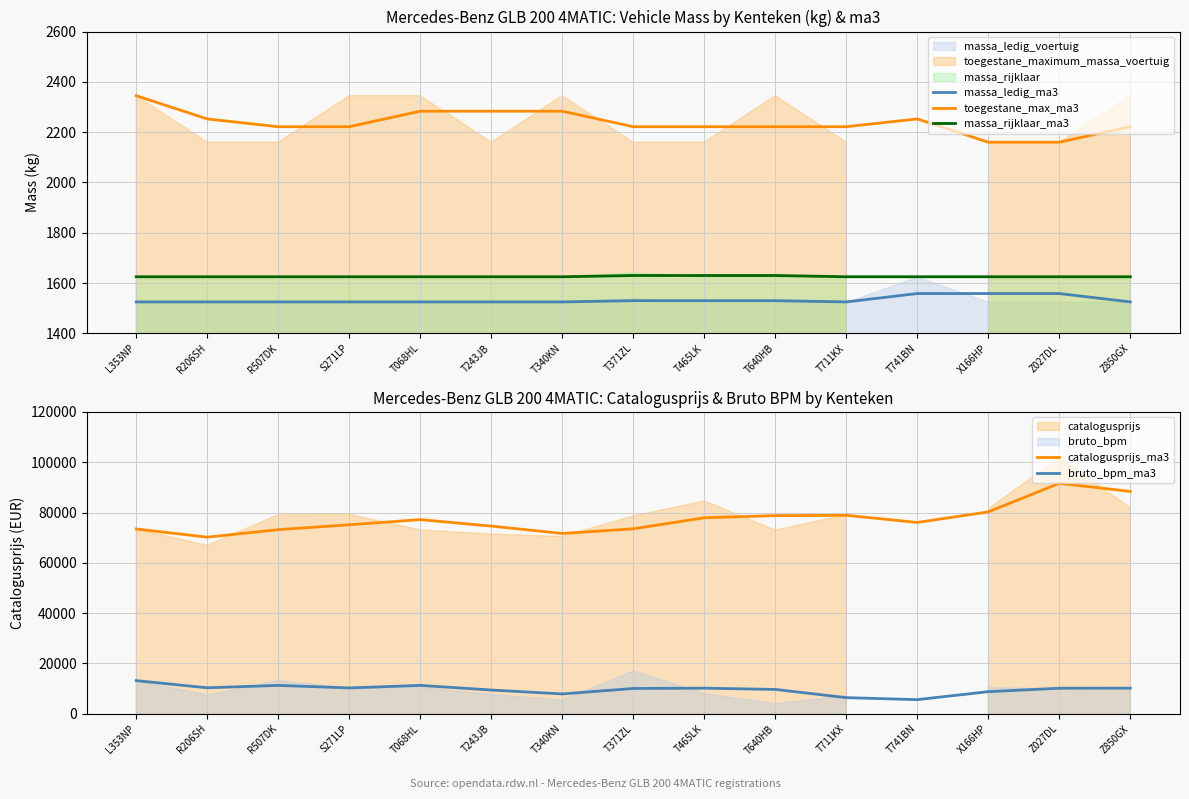

What is the average value of the massa_ledig_ma3 series?

1532.7